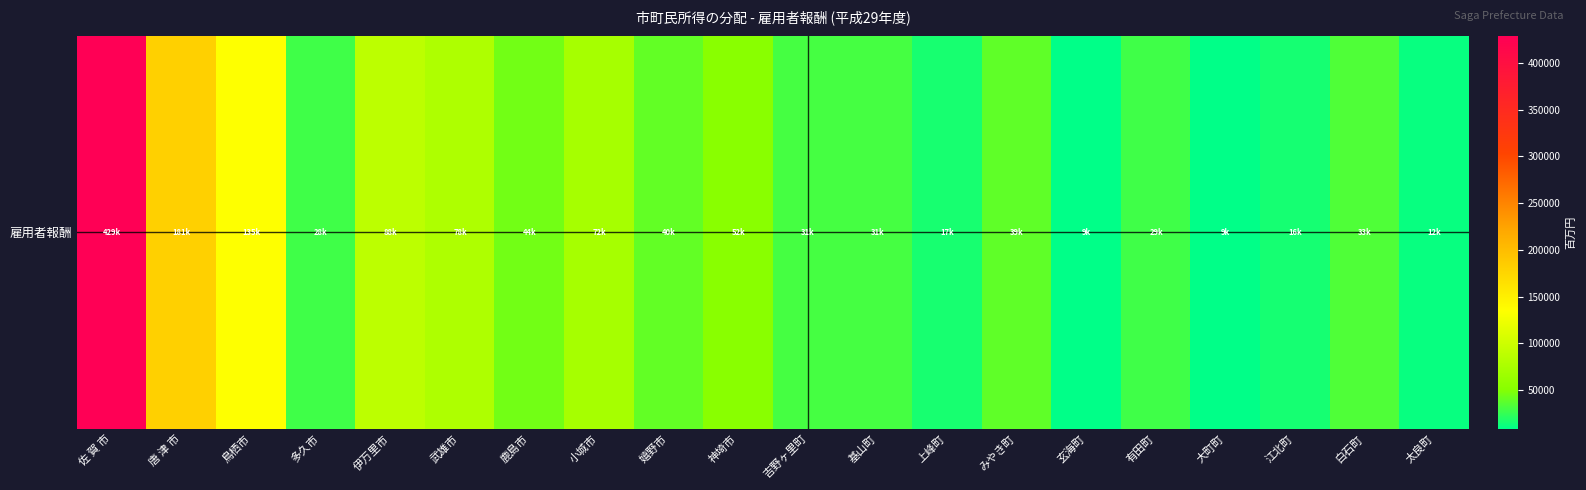

Reading left to right, what are all the values shown in this chart?

429072.0	180587.7	134790.9	28376.7	87980.0	78374.4	44434.2	72488.6	39538.3	51881.0	30595.4	30733.8	16533.0	38621.1	8669.5	29160.4	8897.6	15972.4	33491.1	11650.0